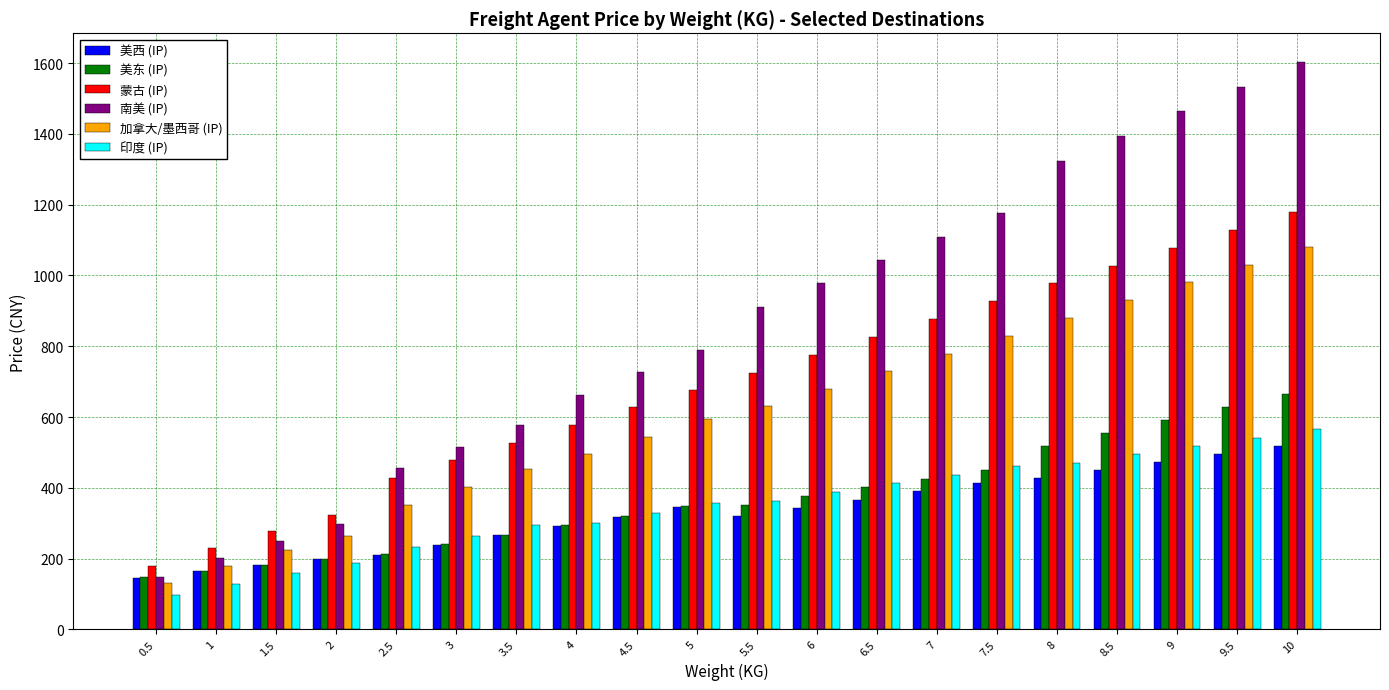

The value of 加拿大/墨西哥 (IP) at 6 is 680.0. True or false?

True